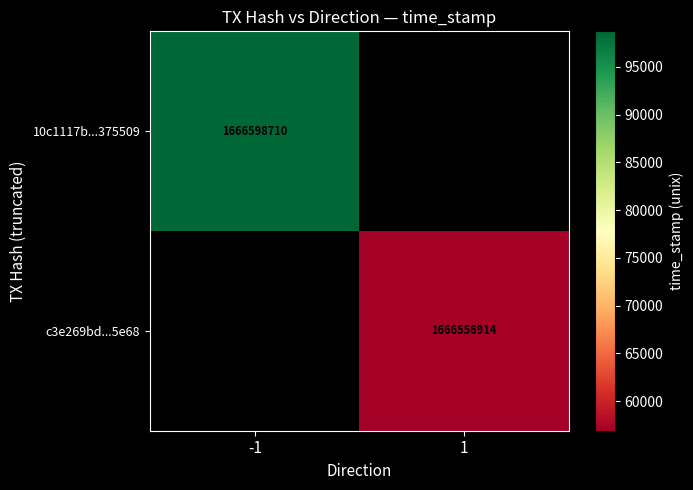

What is the maximum value shown in the chart?

1666598710.0